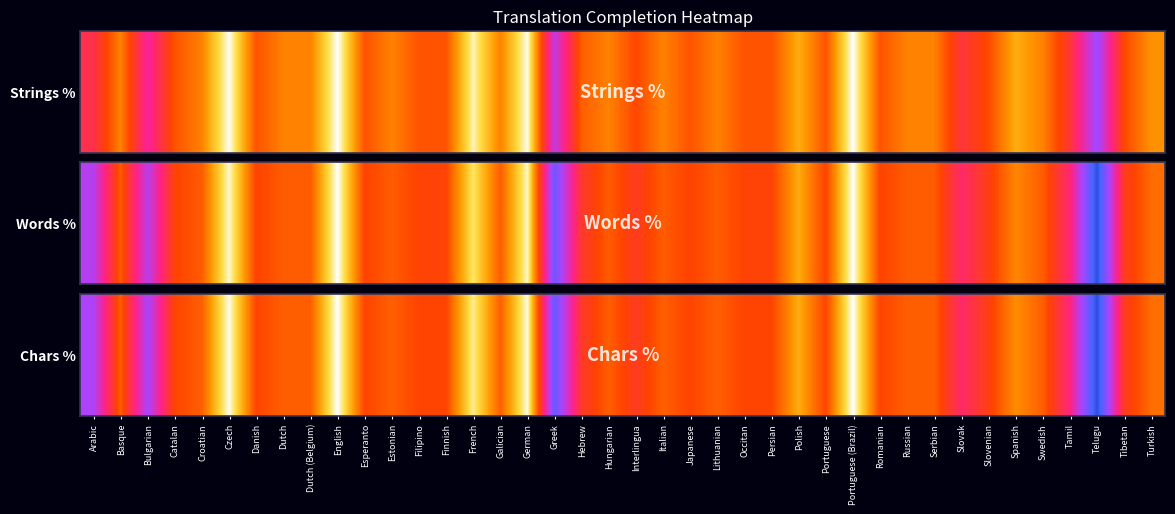

At which label does the data first exceed 73?

Basque